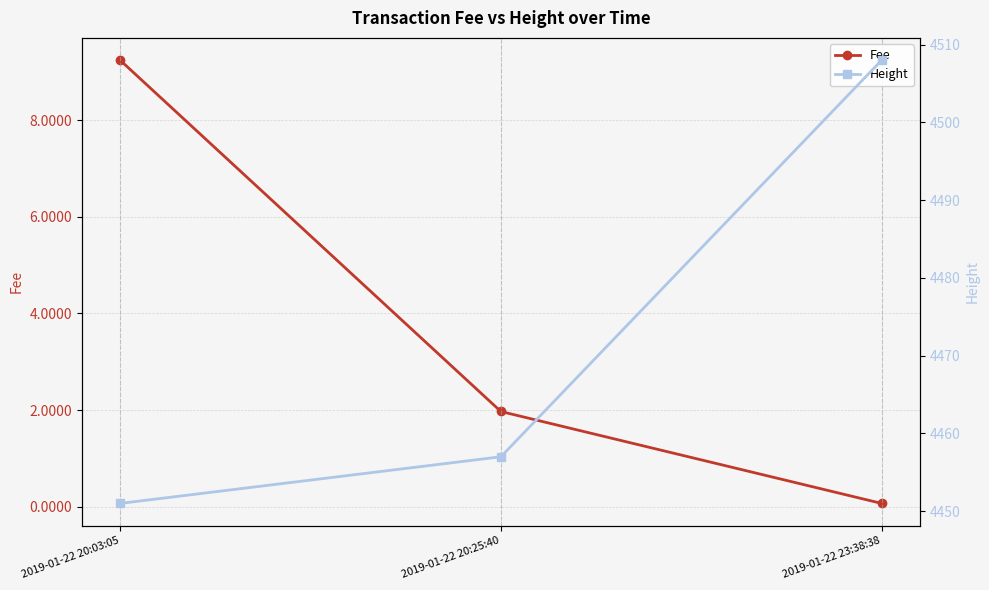

Rank the series by their average value, from lowest to highest.

Fee, Height